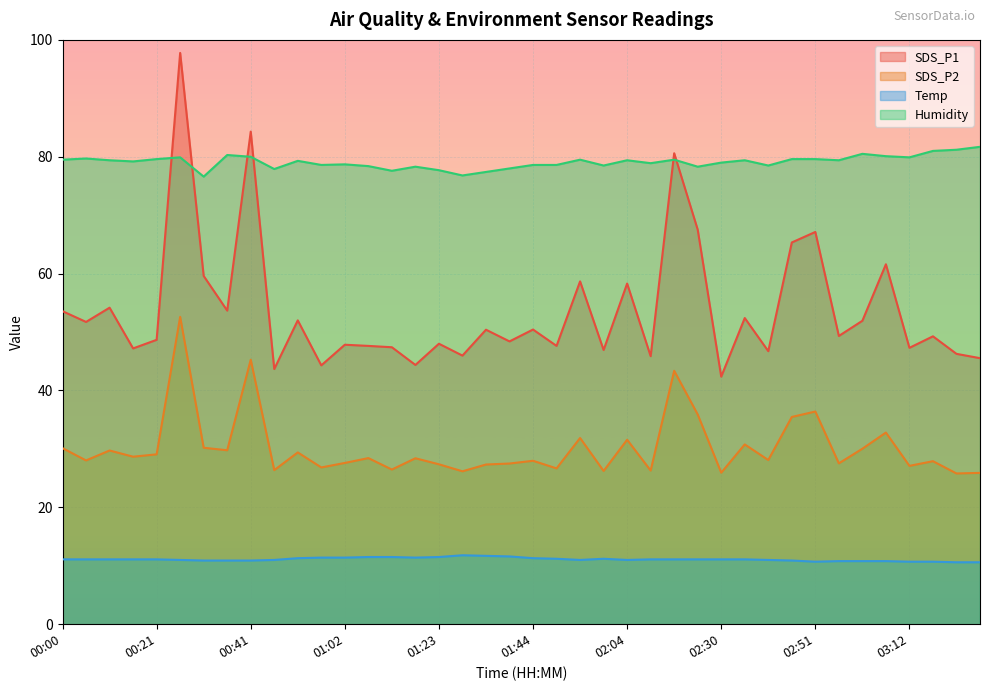

At which category is the sum across all series the highest?

00:26